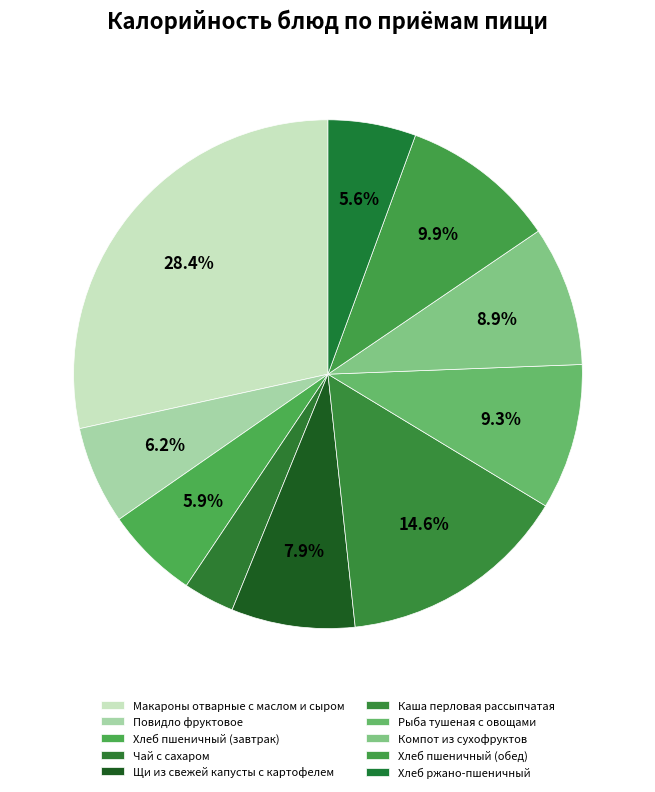

What is the largest slice in the pie chart?

Макароны отварные с маслом и сыром